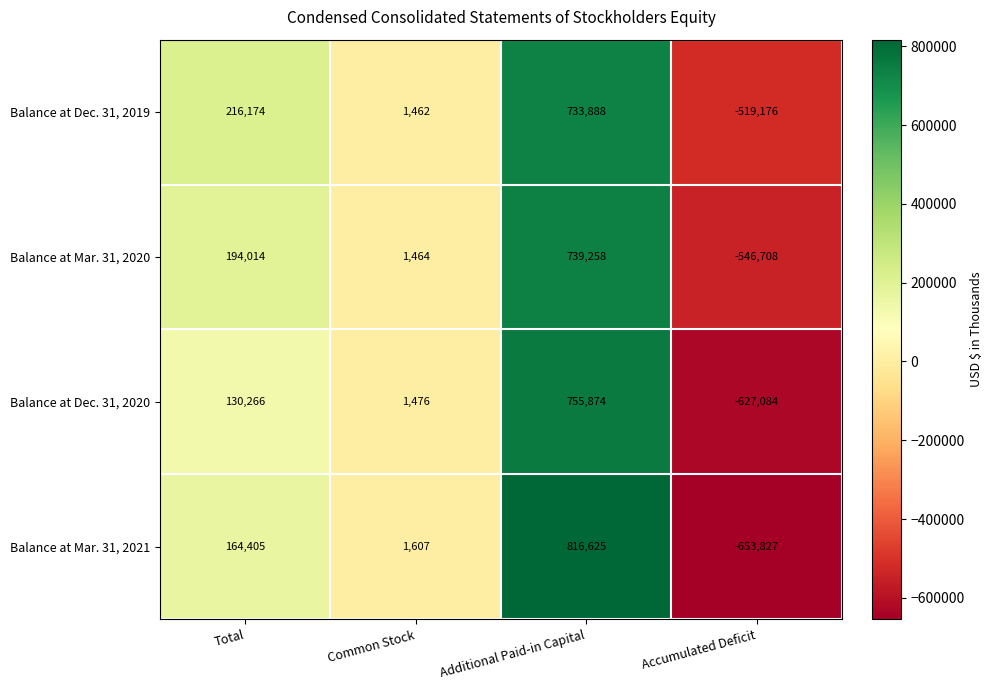

Count the Balance at Mar. 31, 2021 values in the range 1607 to 816625.

3